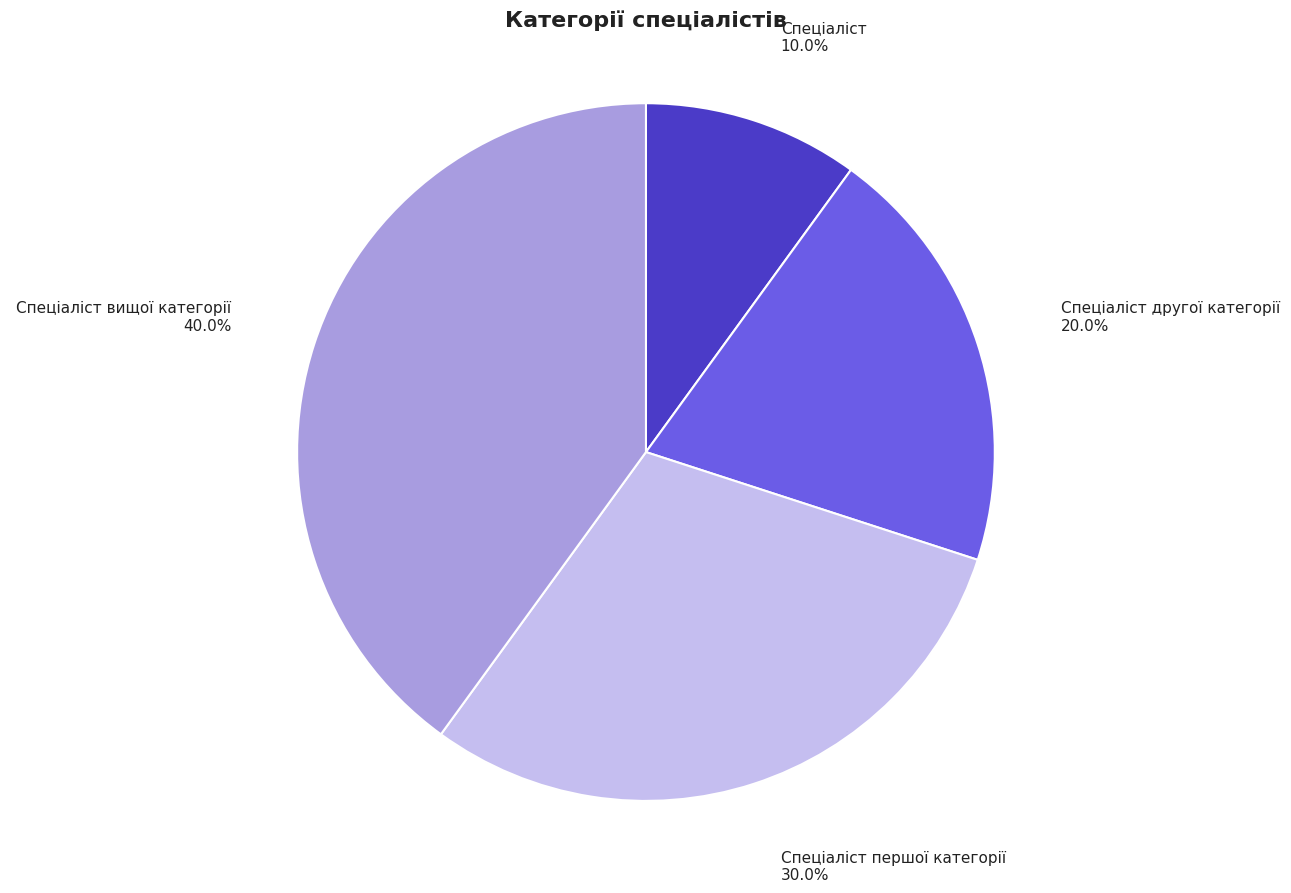

To the nearest percent, what is the difference between the Спеціаліст вищої категорії and Спеціаліст slice percentages?

30%